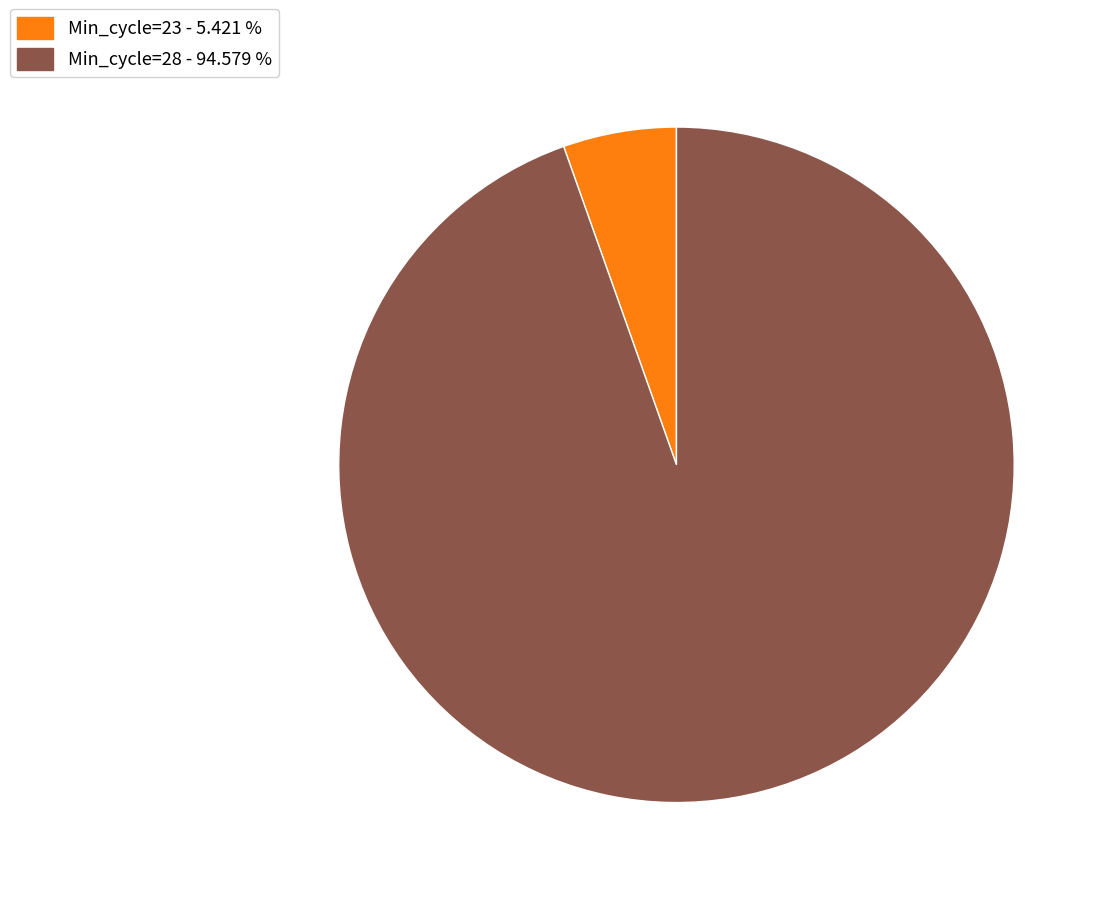

Is there a majority slice in this chart?

Yes